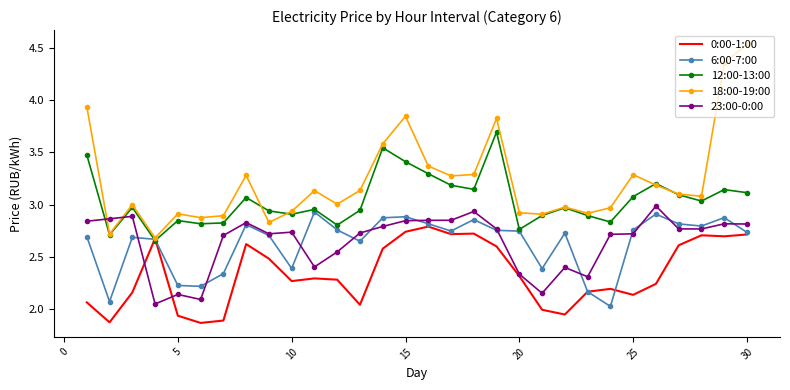

Which series ends up on top after the final intersection of 23:00-0:00 and 12:00-13:00?

12:00-13:00